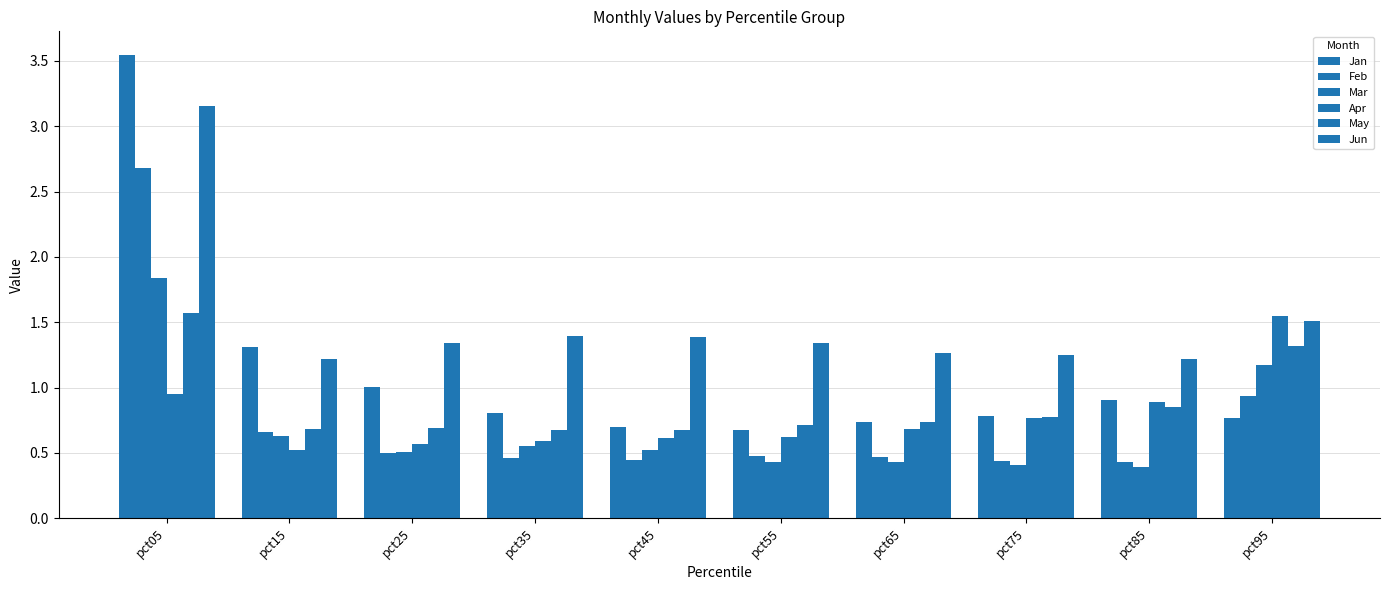

What is the total value across all series at pct65?

4.3